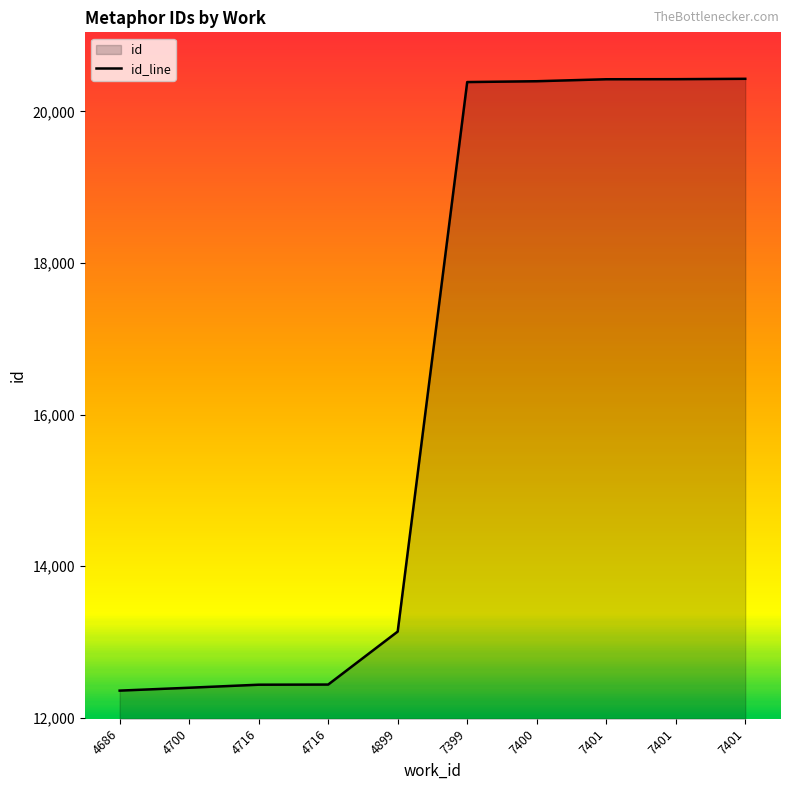

How many lines are shown in the chart?

1